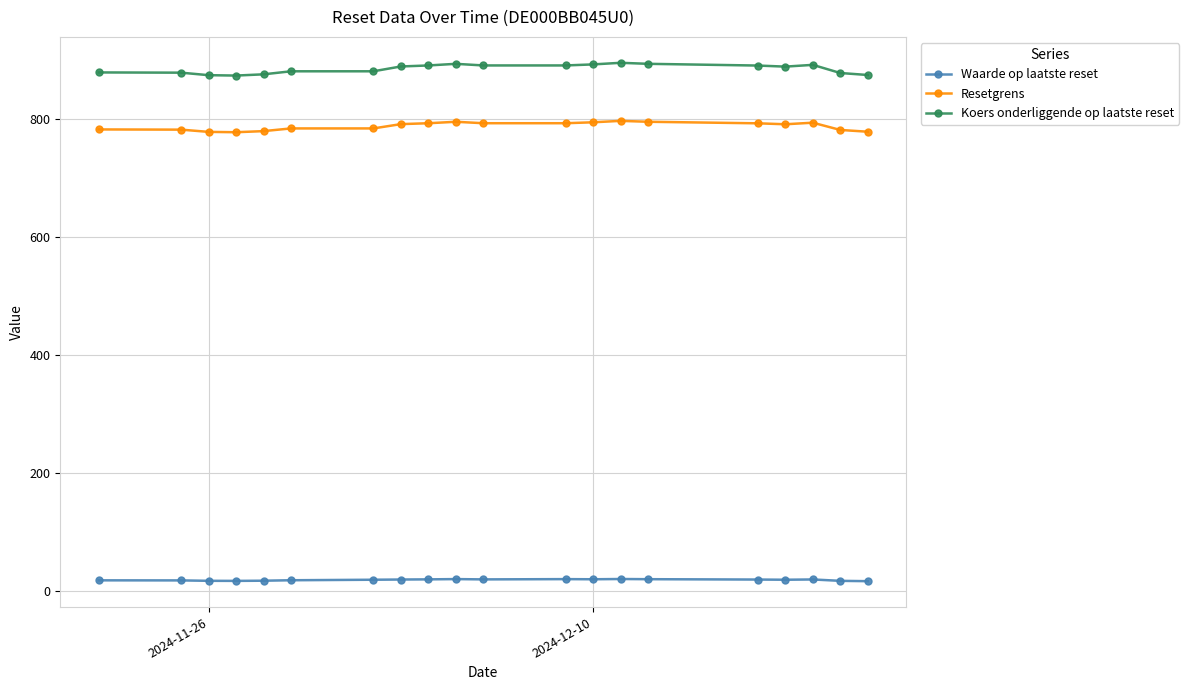

How many distinct data groups are displayed?

3